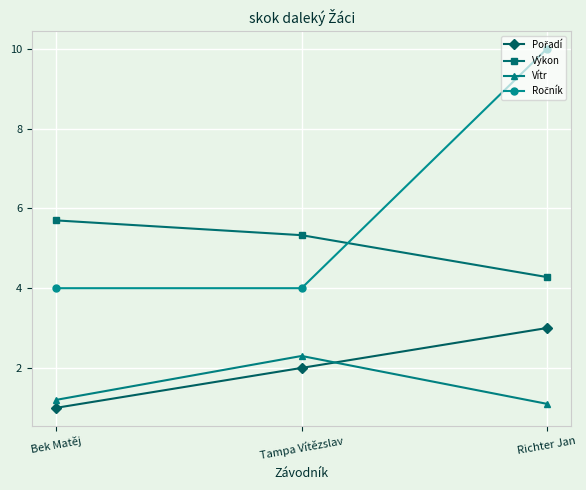

What is the label of the 2nd point from the left?

Tampa Vítězslav